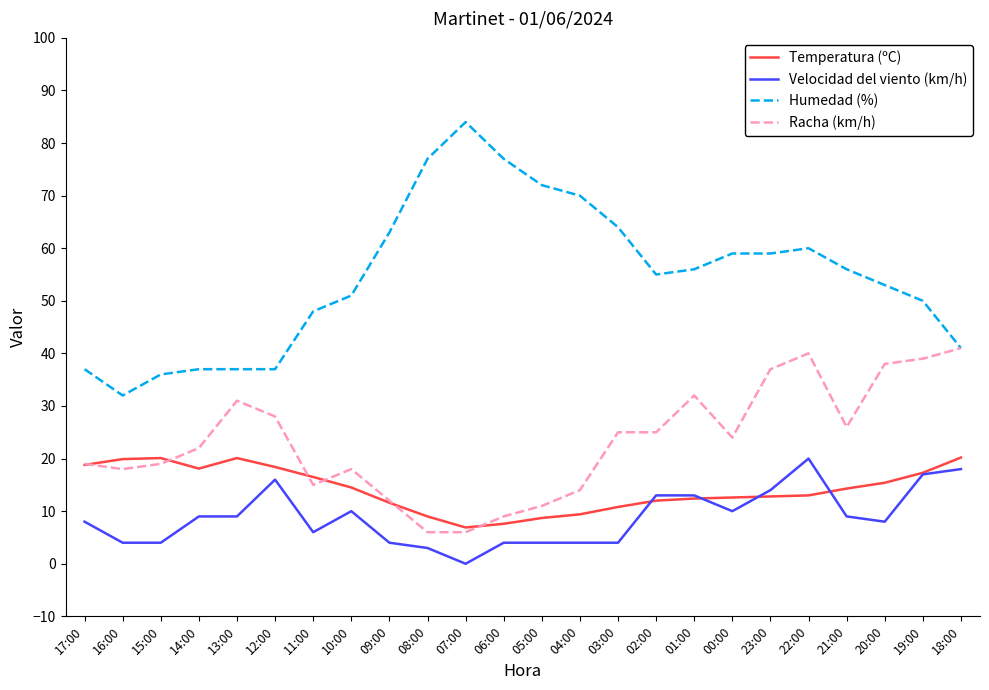

What is the greatest value displayed?

84.0